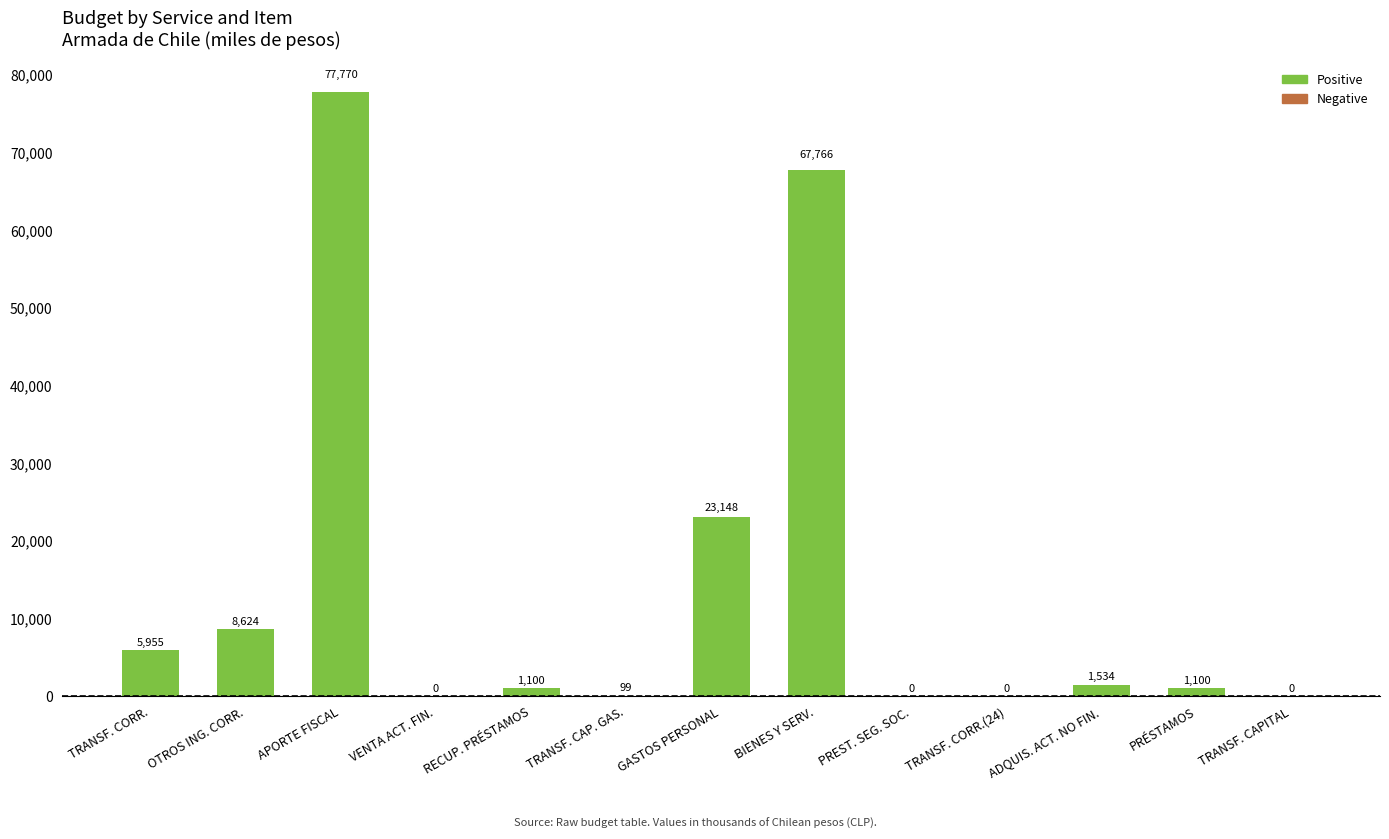

What is the maximum value shown in the chart?

77770